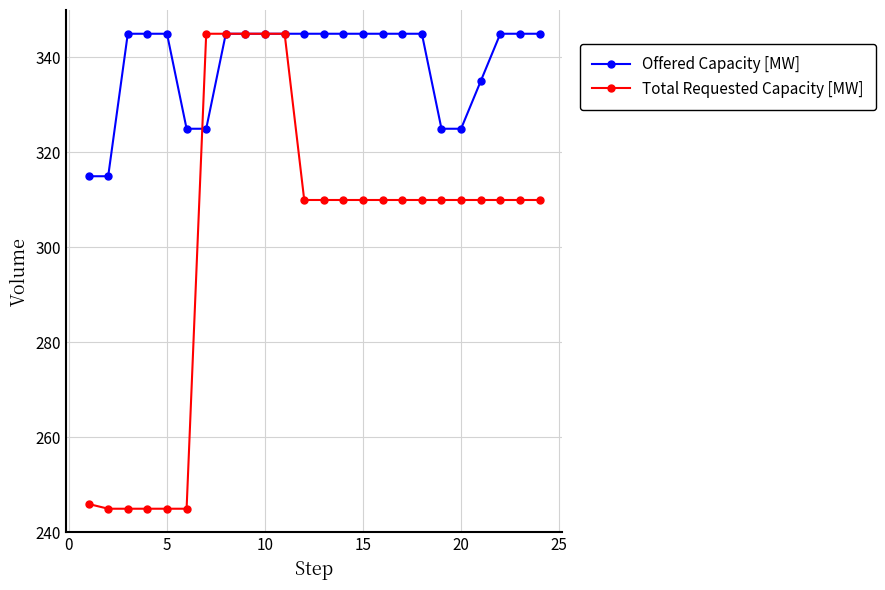

List the series in order of their overall mean, highest first.

Offered Capacity [MW], Total Requested Capacity [MW]